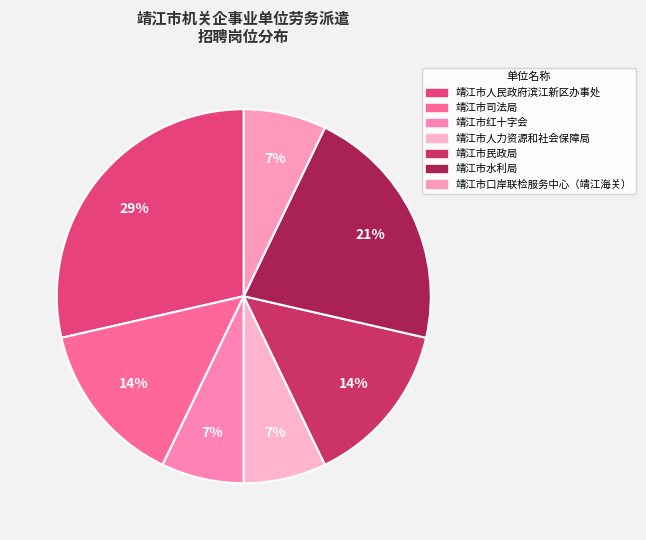

What is the smallest slice in the pie chart?

靖江市红十字会